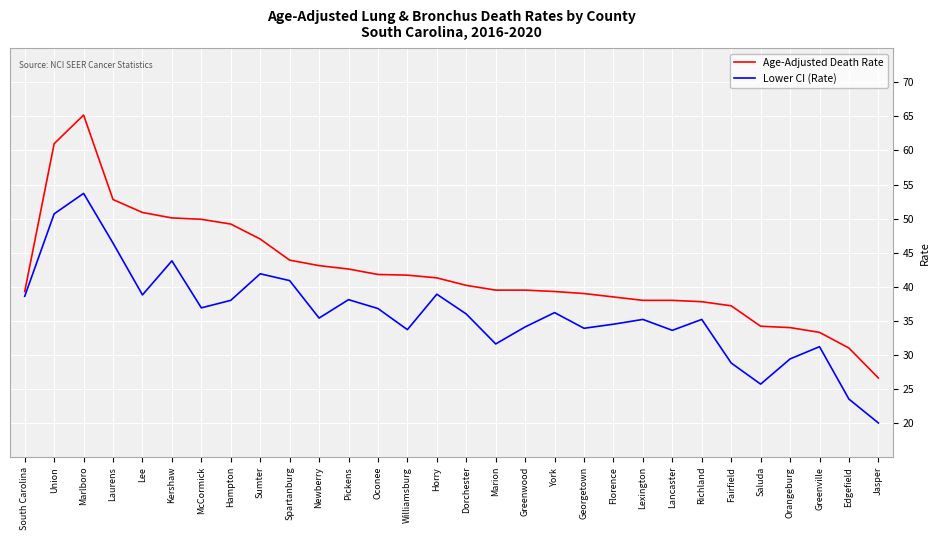

Read the Age-Adjusted Death Rate value at Newberry.

43.1